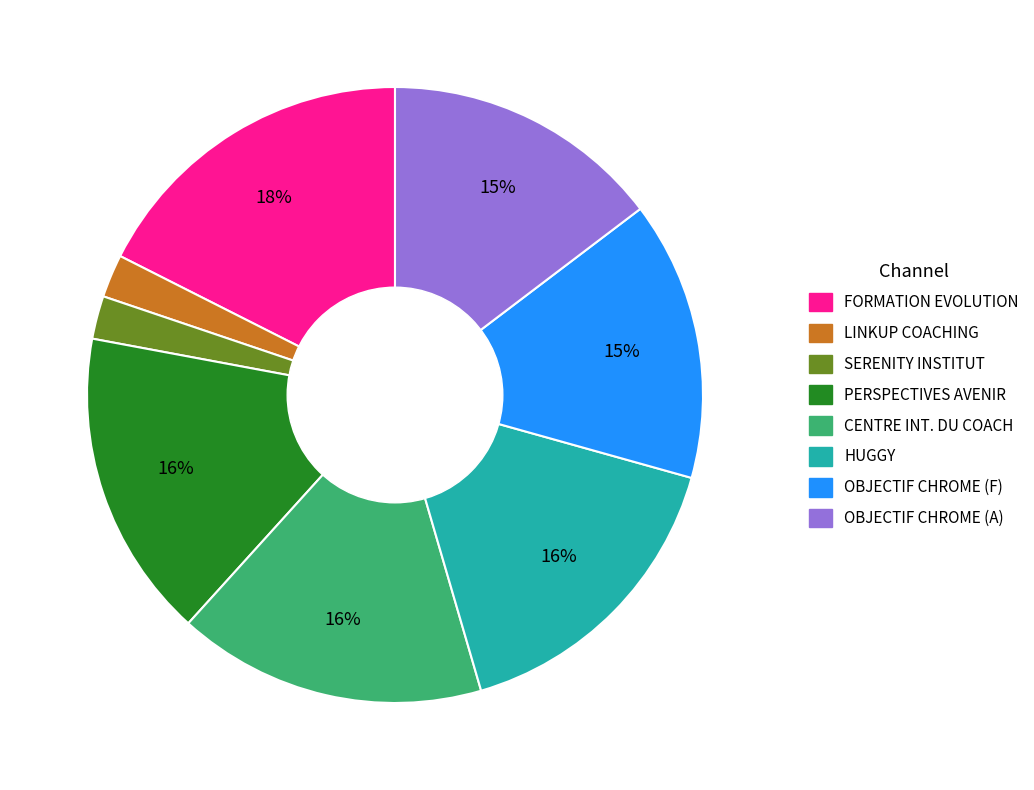

To the nearest percent, what is the average slice percentage?

12%